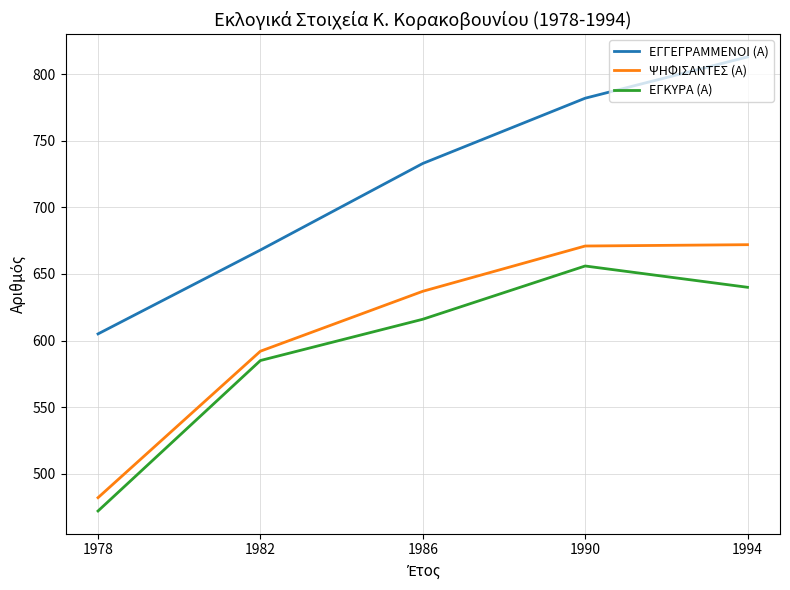

Where is ΕΓΓΕΓΡΑΜΜΕΝΟΙ (Α) nearest to the value 709?

1986